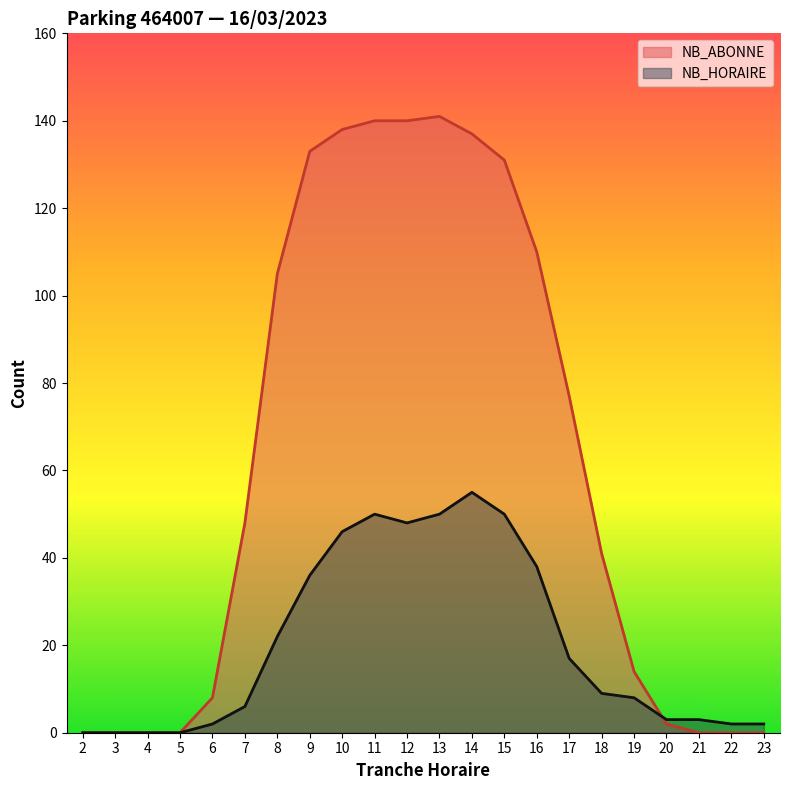

Which category has the lowest value in the NB_HORAIRE series?

2